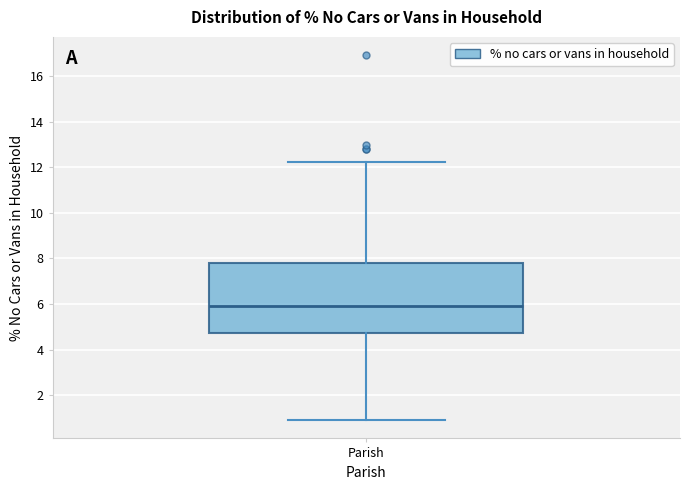

Transcribe this box plot: give where the median line is, the range the box spans, and where the two whiskers end, as read against the y-axis. The values are not printed on the chart, so give them approximately, as read against the axis.

median 6.0, box 4.8 to 7.8, whiskers 1.0 to 12.2